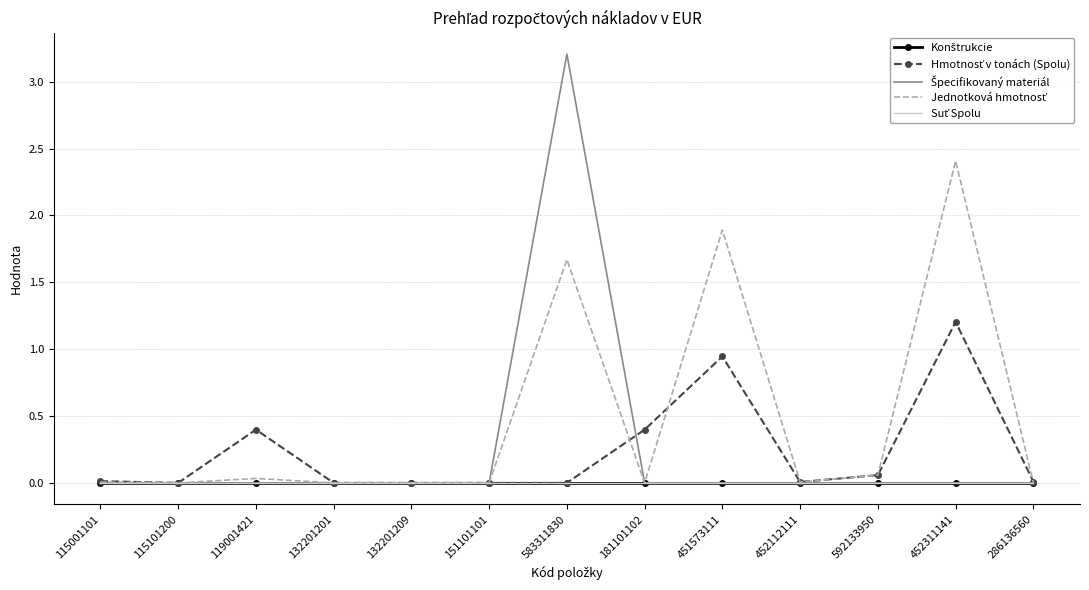

Reading right to left, transcribe all the data shown in this chart.

Konštrukcie: 0.0	0.0	0.0	0.0	0.0	0.0	0.0	0.0	0.0	0.0	0.0	0.0	0.0
Hmotnosť v tonách (Spolu): 0.0	1.2	0.1	0.0	0.9	0.4	0.0	0.0	0.0	0.0	0.4	0.0	0.0
Špecifikovaný materiál: 0.0	0.0	0.0	0.0	0.0	0.0	3.2	0.0	0.0	0.0	0.0	0.0	0.0
Jednotková hmotnosť: 0.0	2.4	0.1	0.0	1.9	0.0	1.7	0.0	0.0	0.0	0.0	0.0	0.0
Suť Spolu: 0.0	0.0	0.0	0.0	0.0	0.0	0.0	0.0	0.0	0.0	0.0	0.0	0.0